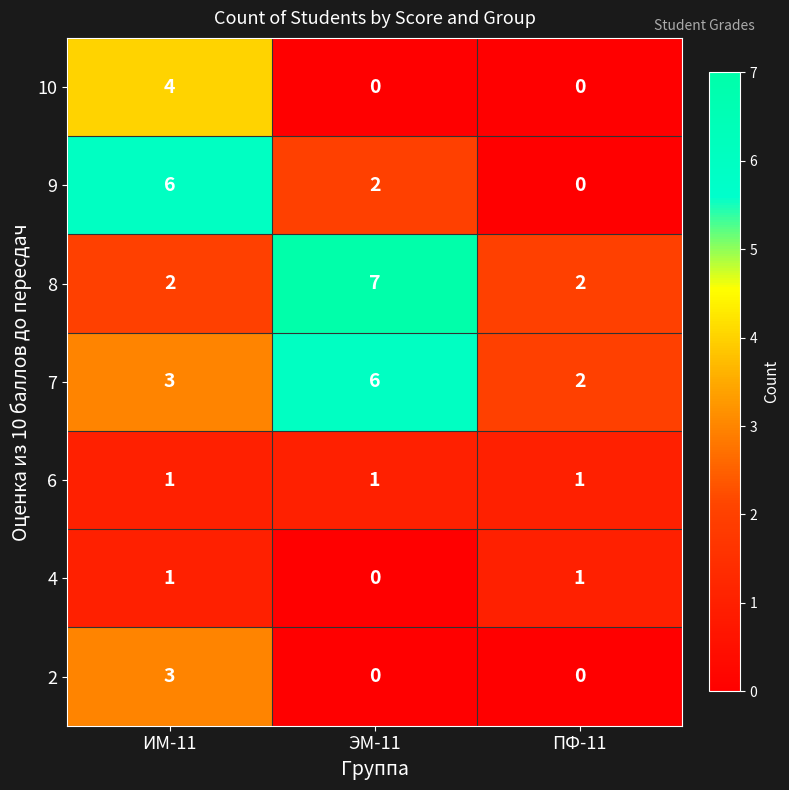

Where is 7 nearest to the value 4?

ИМ-11